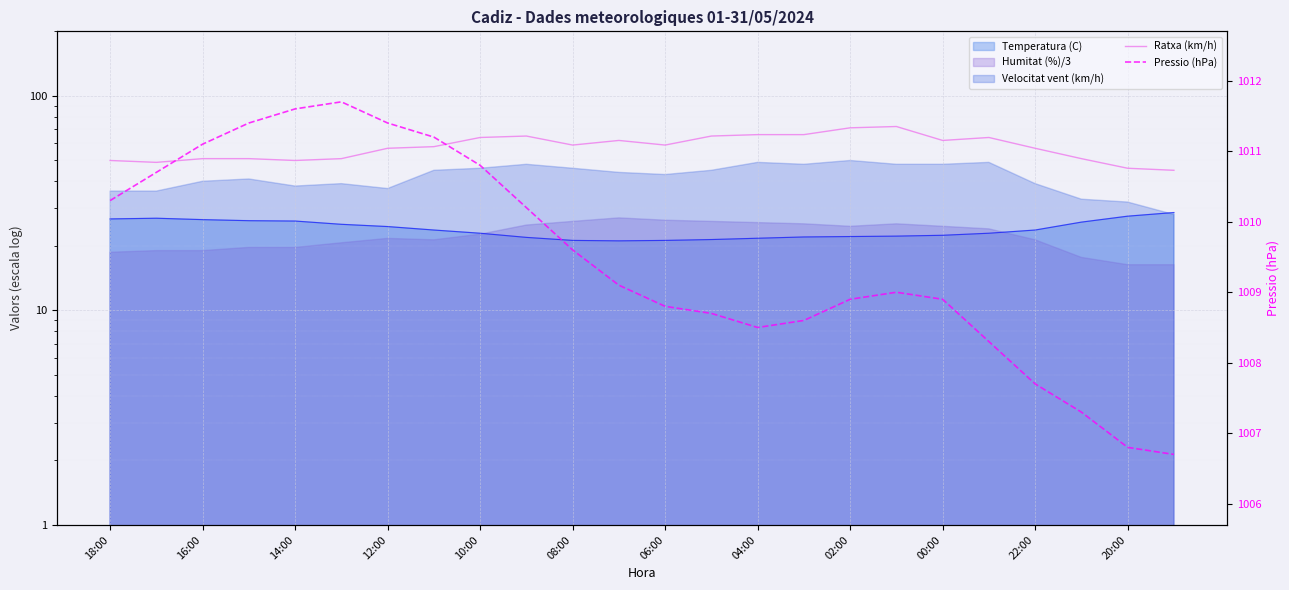

Which series changed the most between 00:00 and 22:00?

Ratxa (km/h)